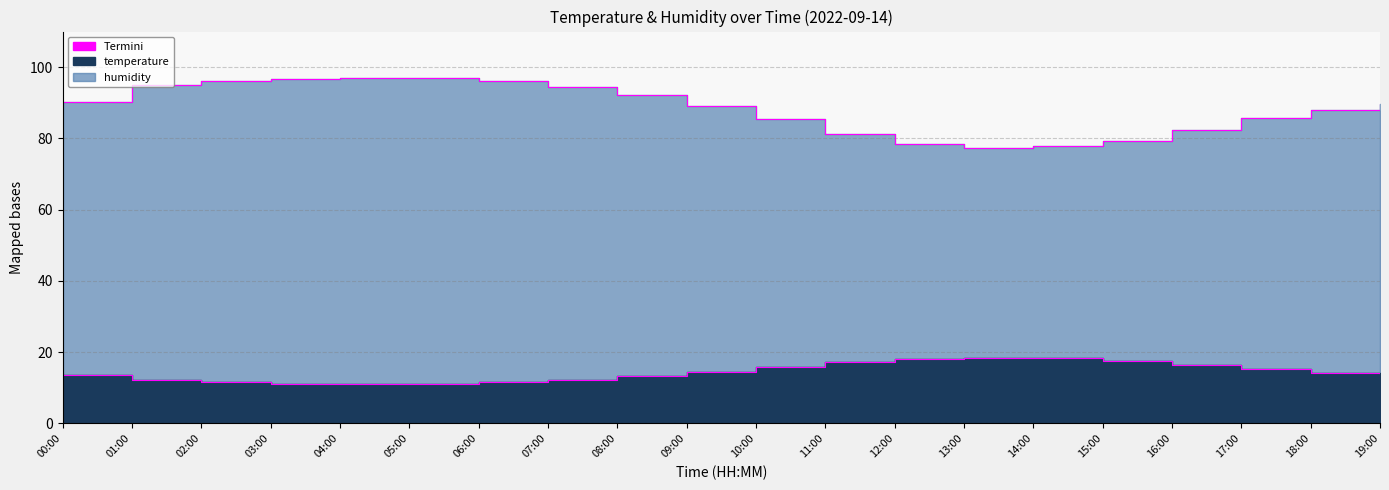

At how many categories does at least one series exceed 59?

20